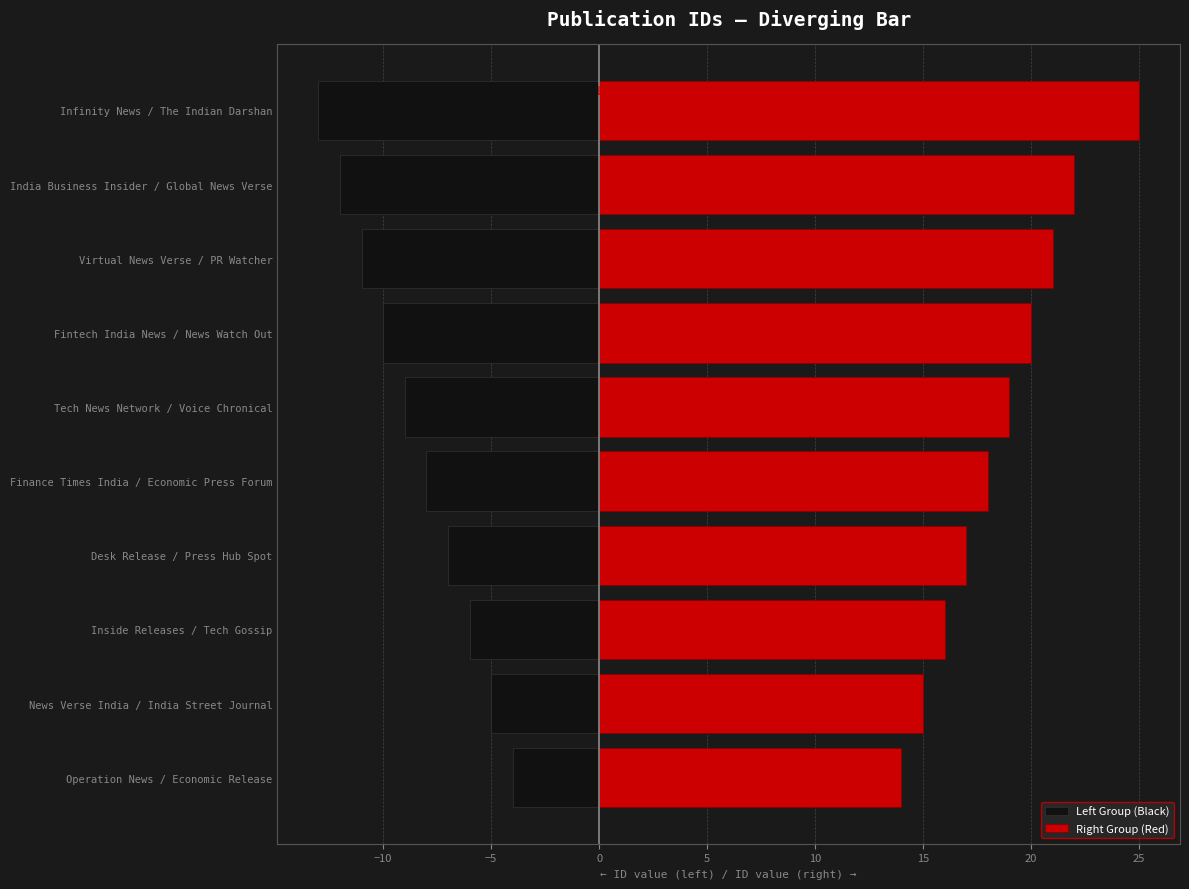

Count the number of data series in this chart.

2